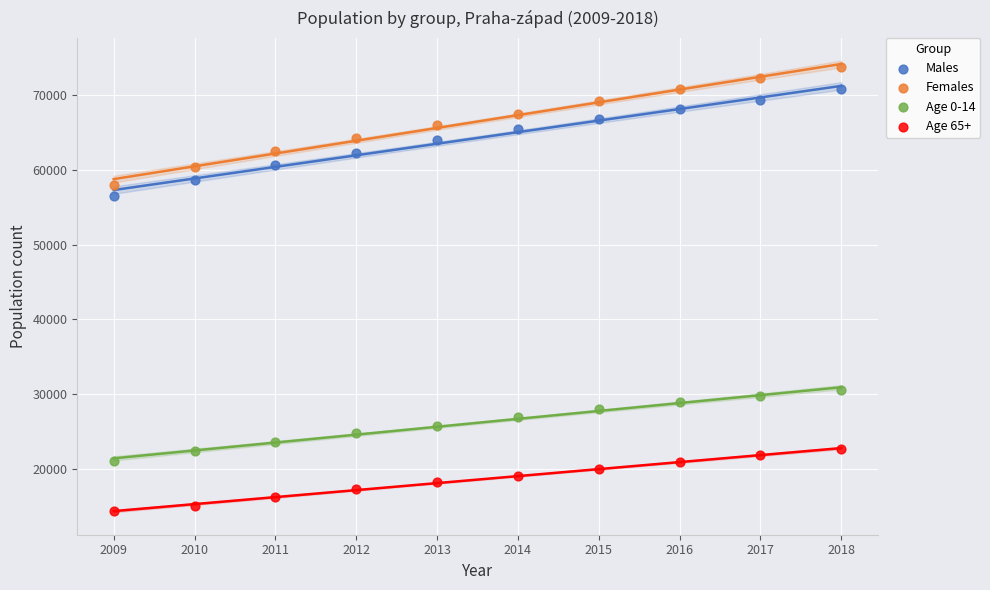

Which series contains the lowest Y value?

Age 65+